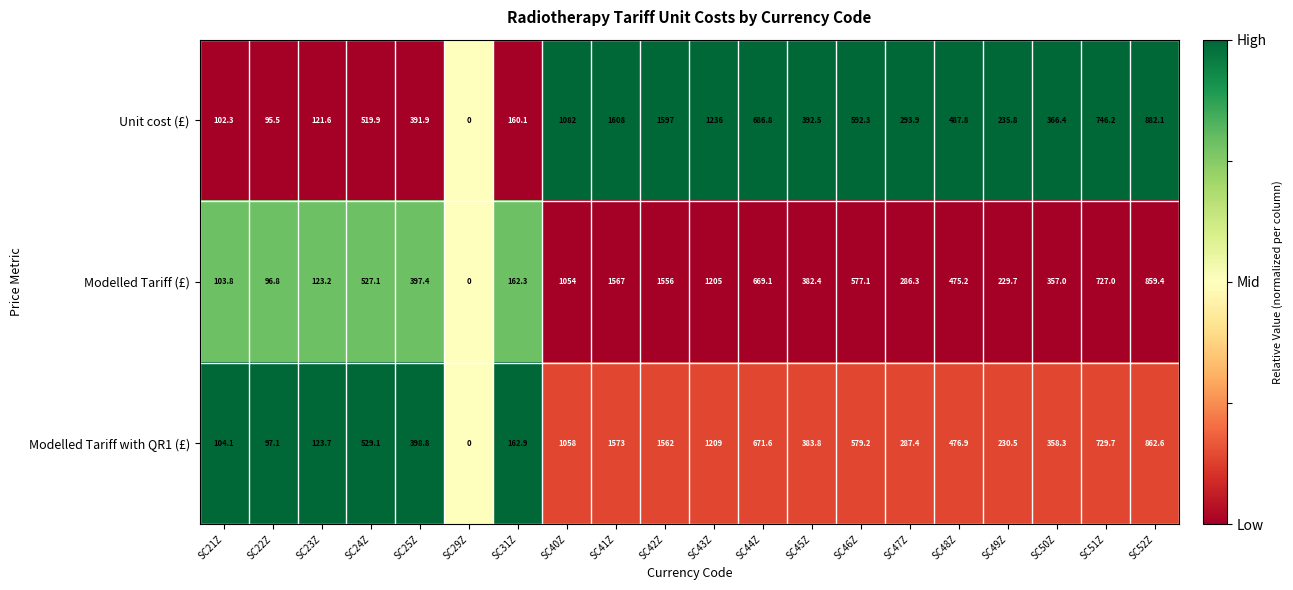

Count the number of data series in this chart.

3